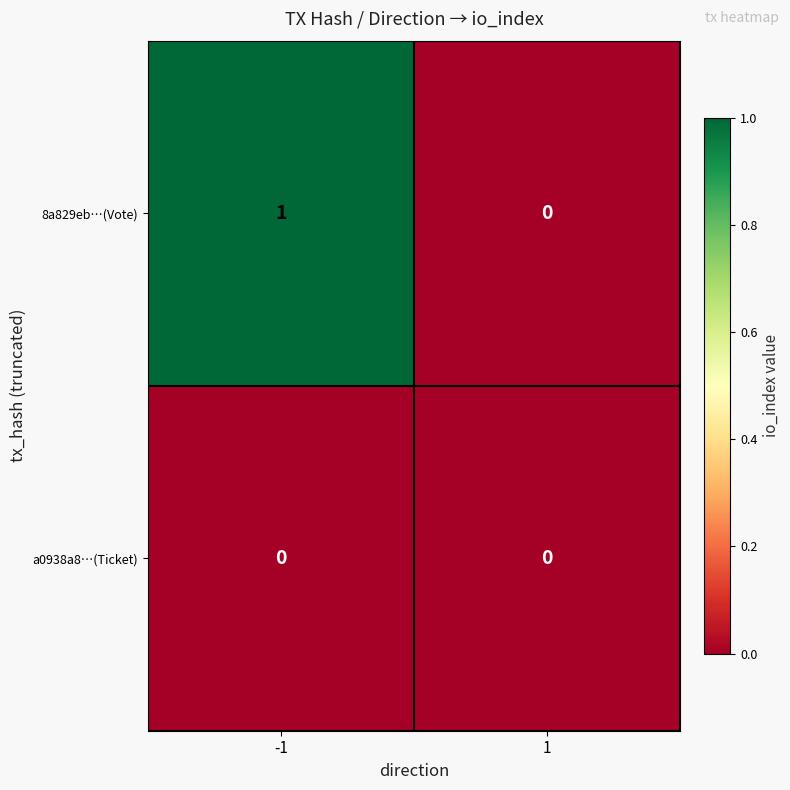

Rank the series by their average value, from highest to lowest.

8a829eb…(Vote), a0938a8…(Ticket)